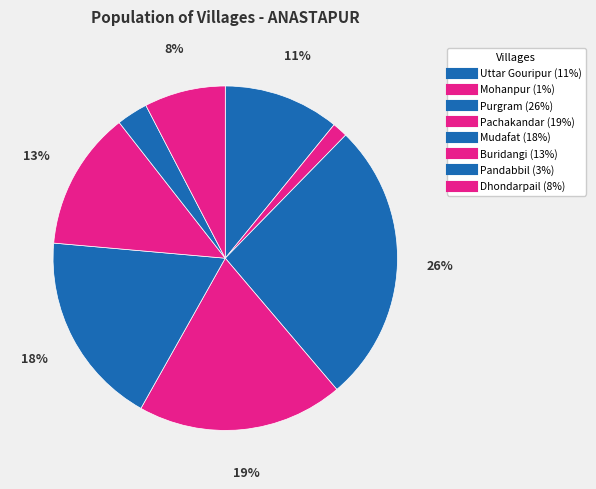

How many slices are in this pie chart?

8